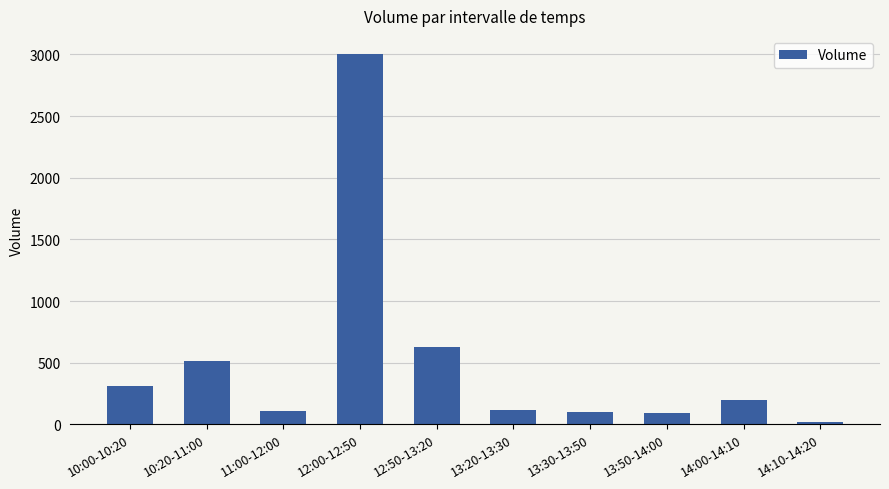

What is the ratio of the value at 12:00-12:50 to the value at 12:50-13:20?

4.8